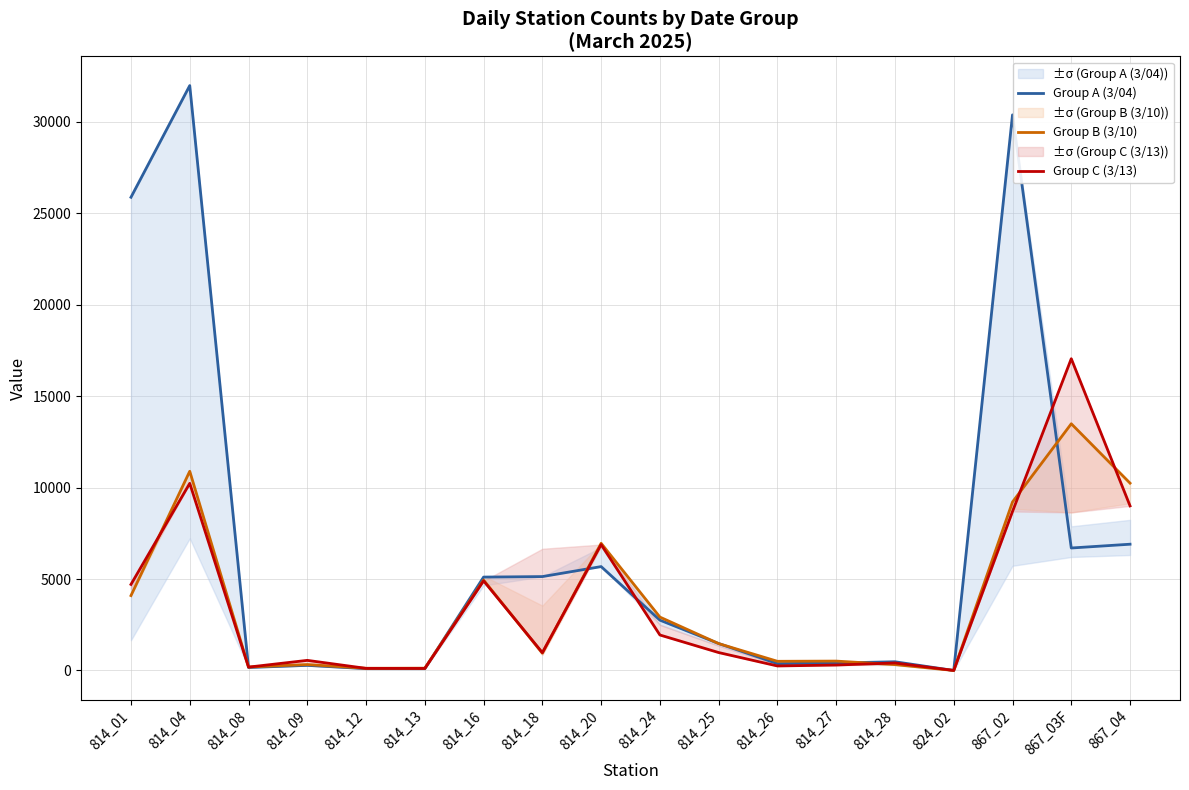

How many lines are shown in the chart?

3